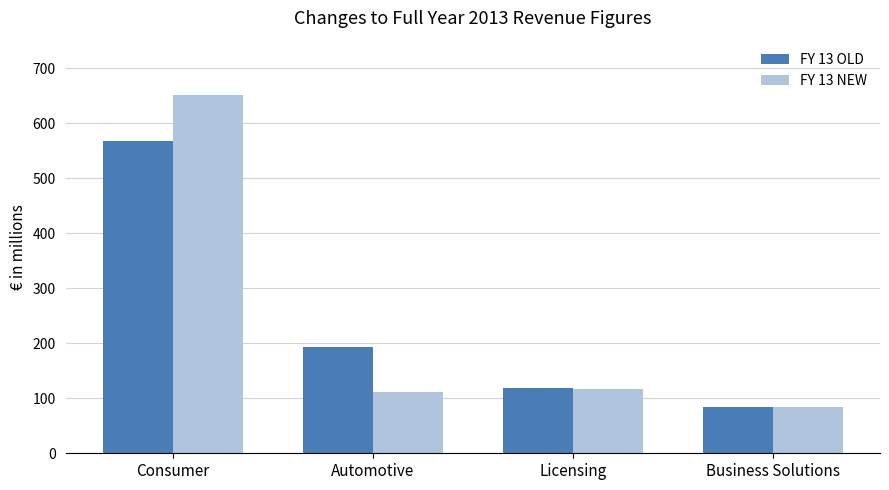

What is the value of the FY 13 NEW bar at the 1st from the left?

651.8